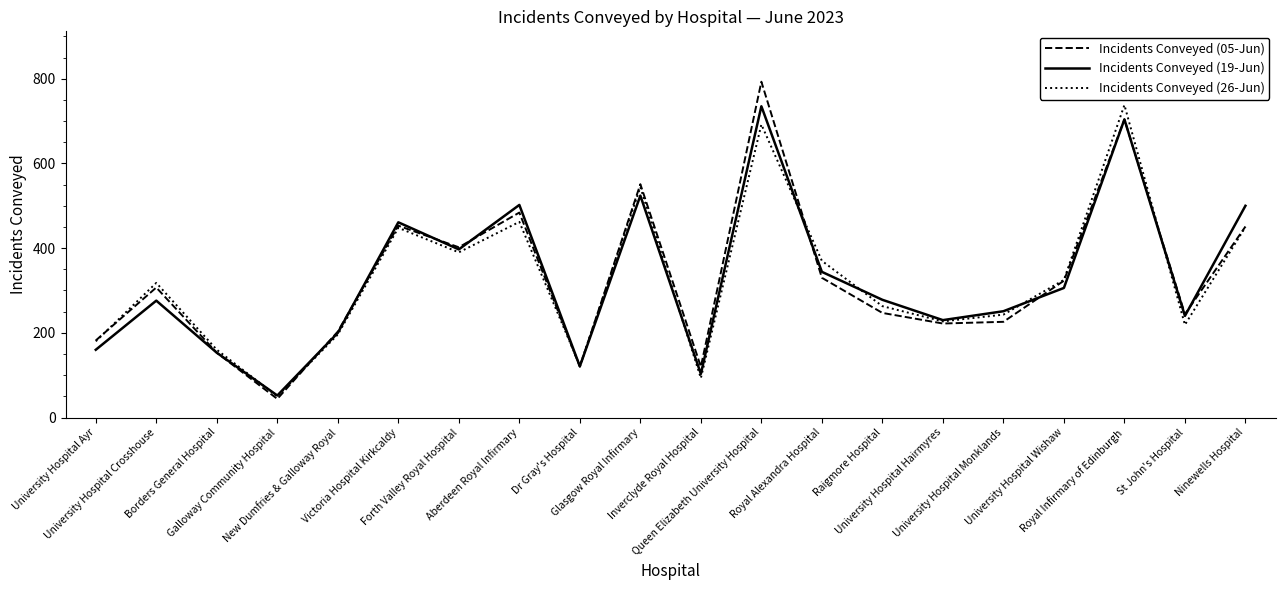

What is the minimum value shown in the chart?

44